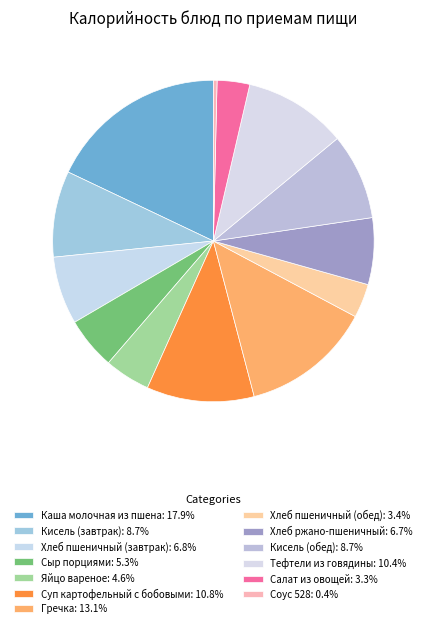

Which category has the smallest portion of the pie?

Соус 528